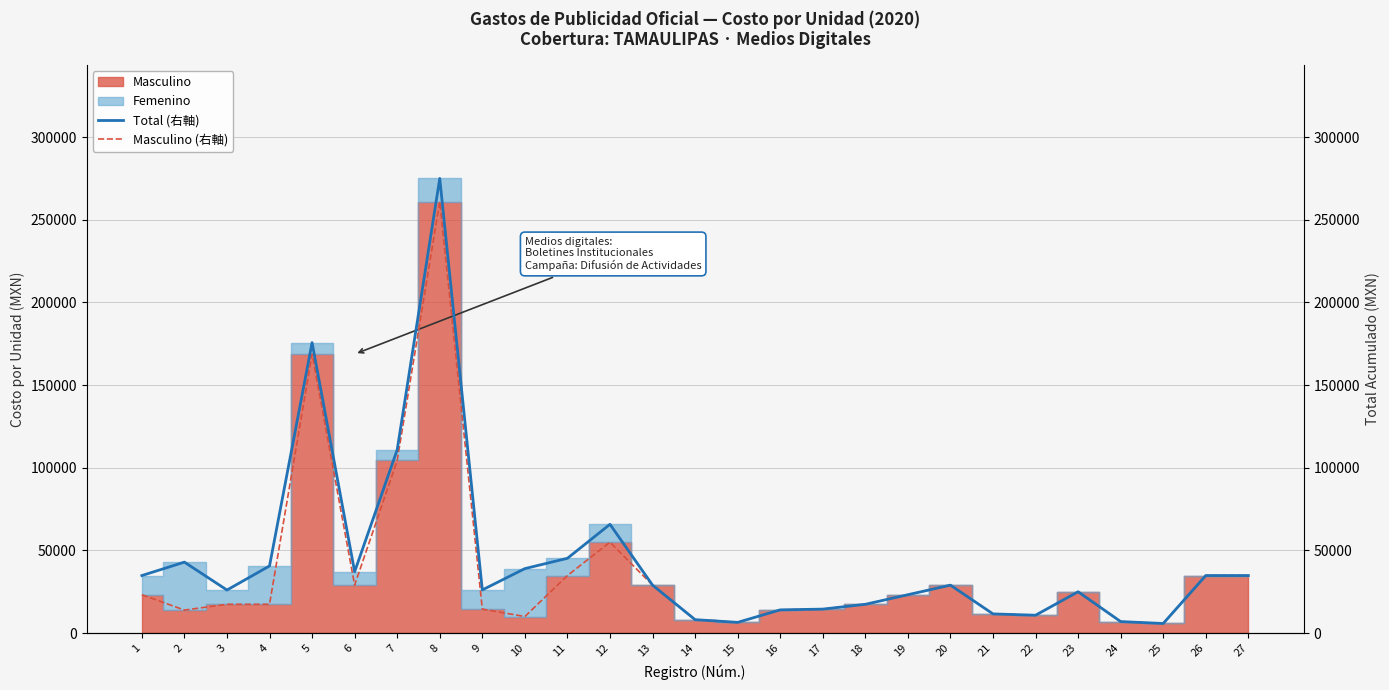

What is the value of the Total (右軸) point at the 15th from the left?

6480.0